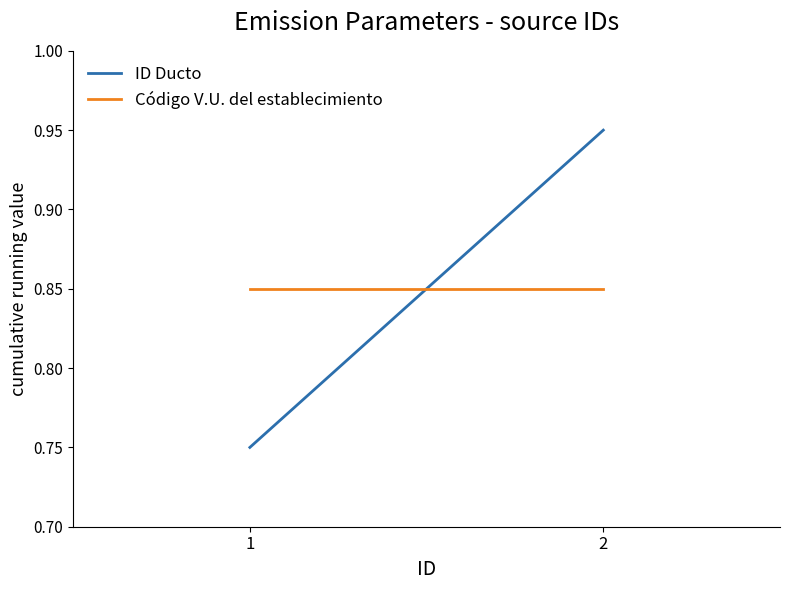

What is the sum of all Código V.U. del establecimiento values?

1.7